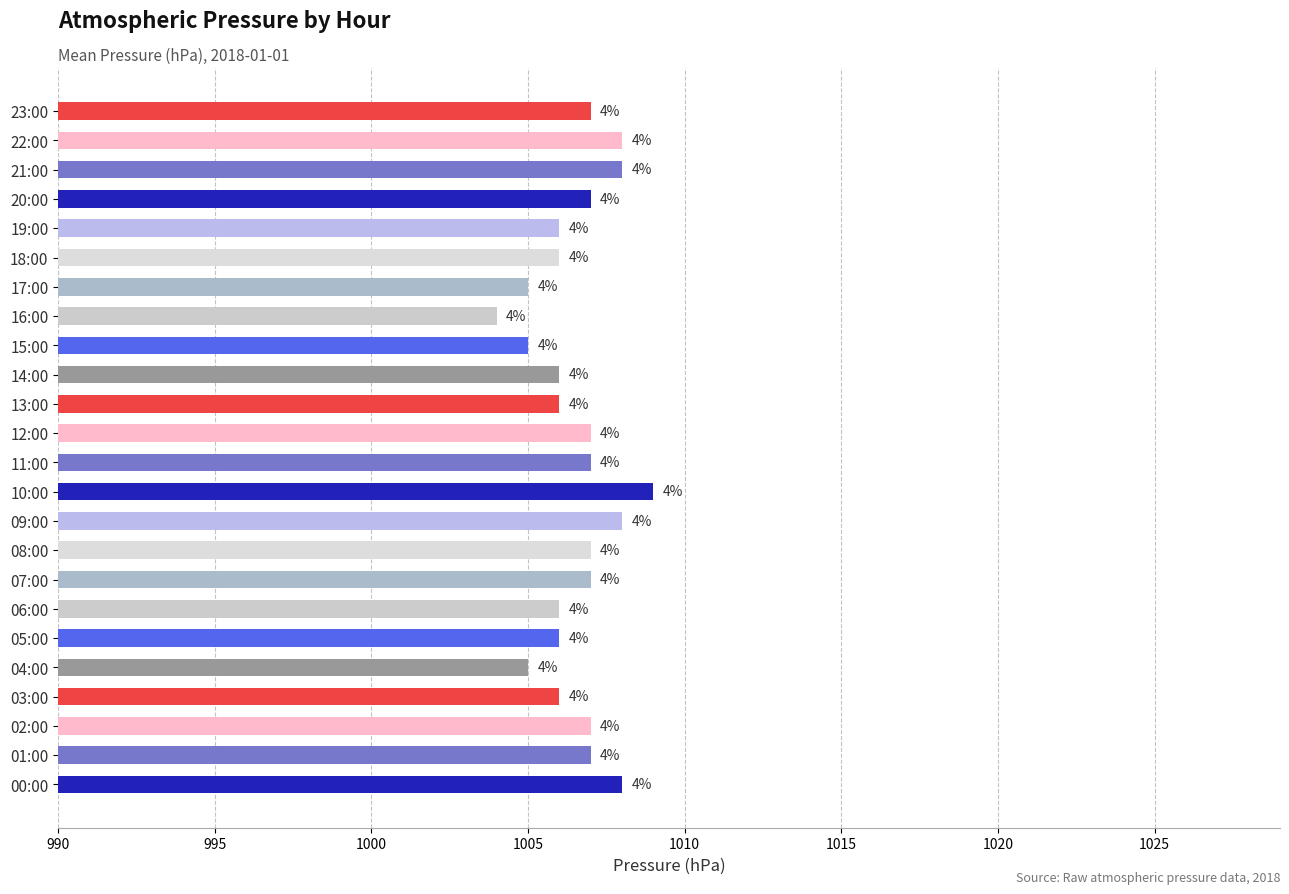

Are the bars horizontal?

Yes